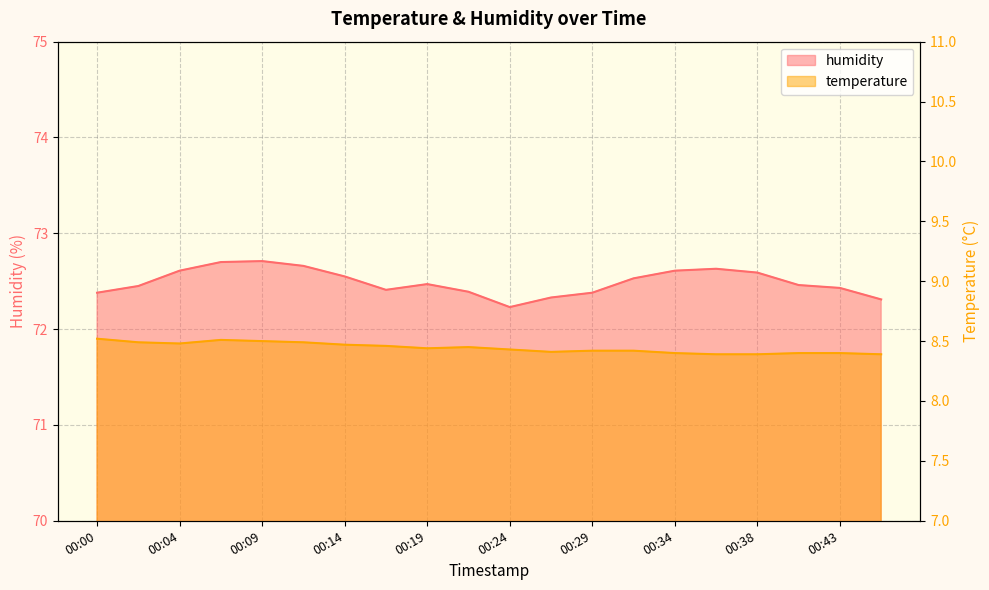

Is the value of humidity at 00:12 greater than the value of temperature at 00:14?

Yes